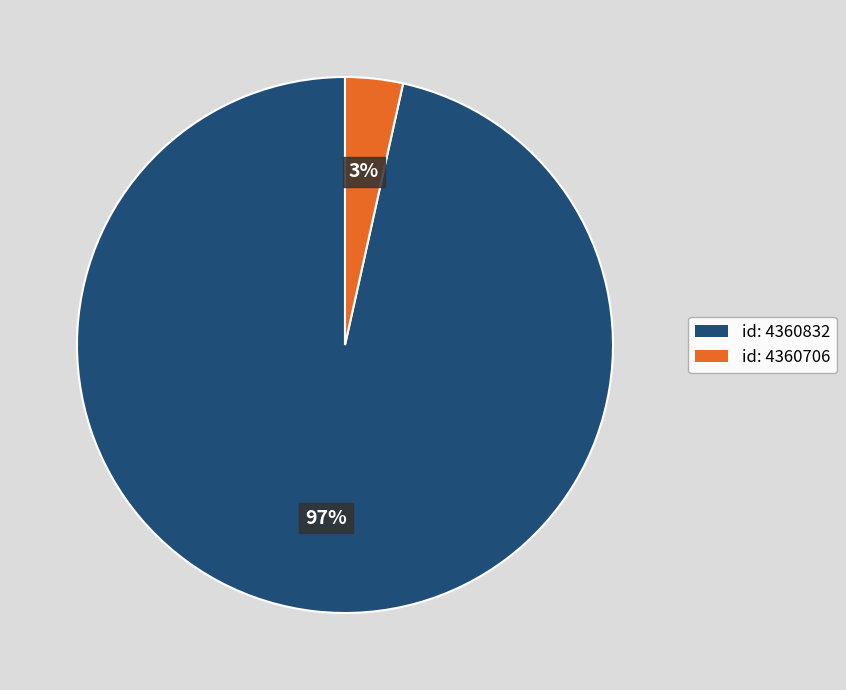

Between id: 4360832 and id: 4360706, which is larger?

id: 4360832